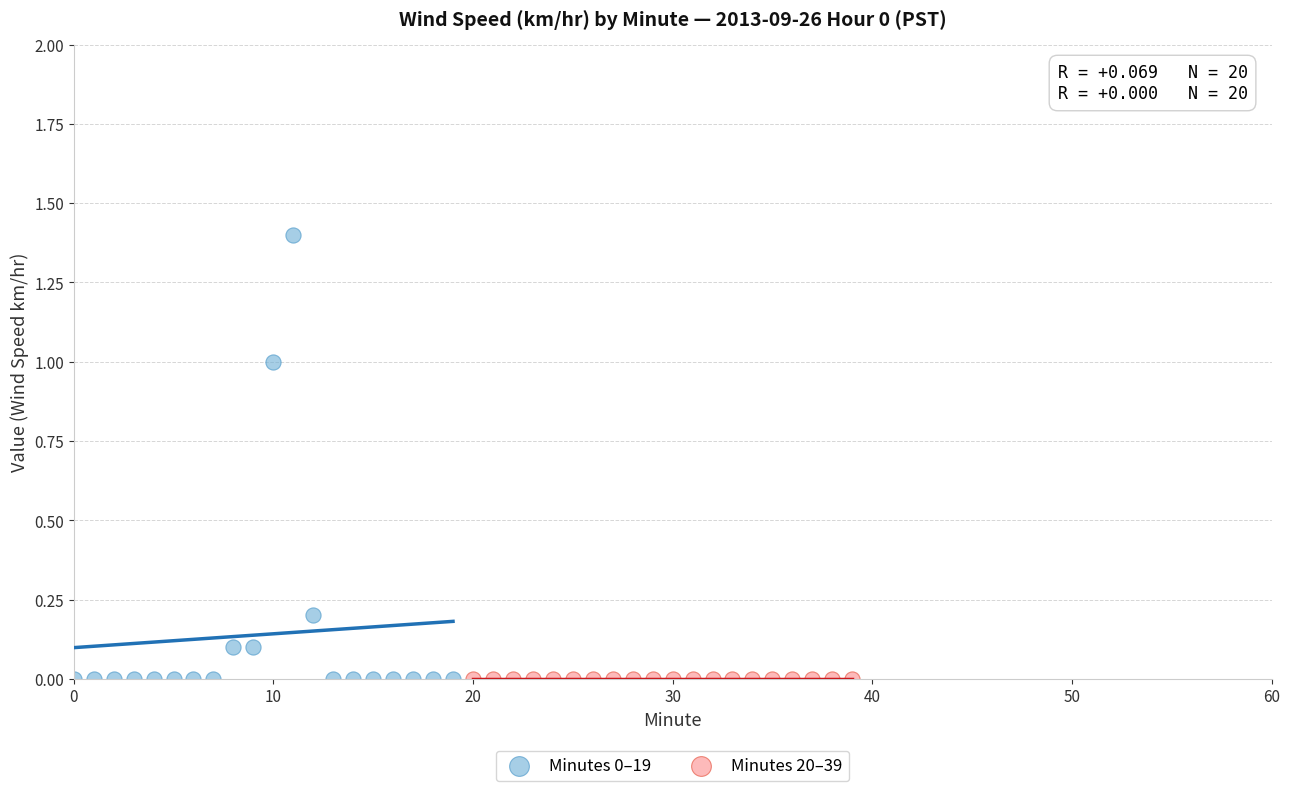

What are all the series names shown in the legend?

Minutes 0–19, Minutes 20–39